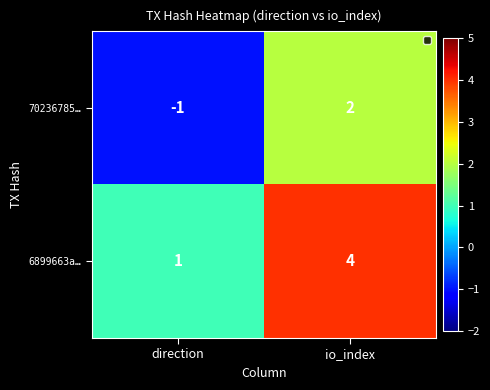

Which label corresponds to the smallest value in the chart?

direction